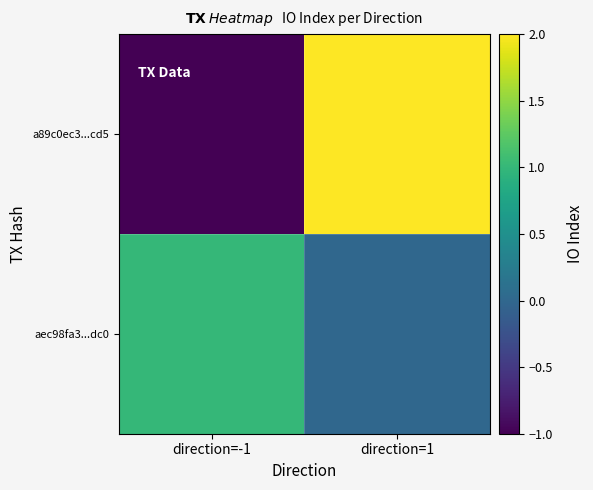

Count the number of categories in the chart.

2